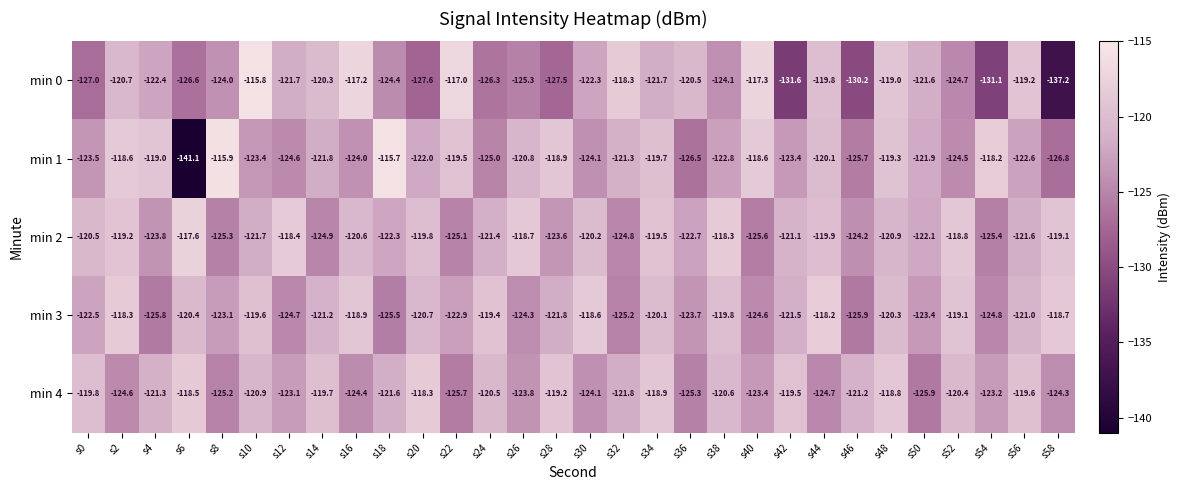

What is the difference between the maximum and minimum values in the min 2 series?

8.0